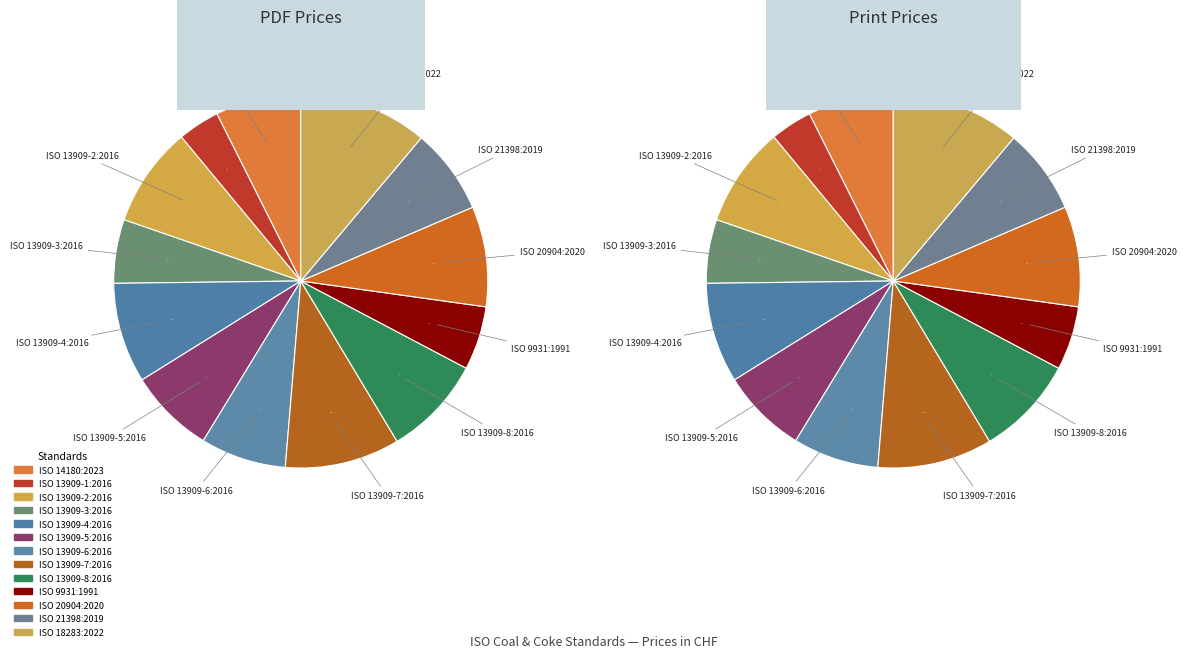

To the nearest percent, what is the difference between the largest and smallest slice percentages?

8%